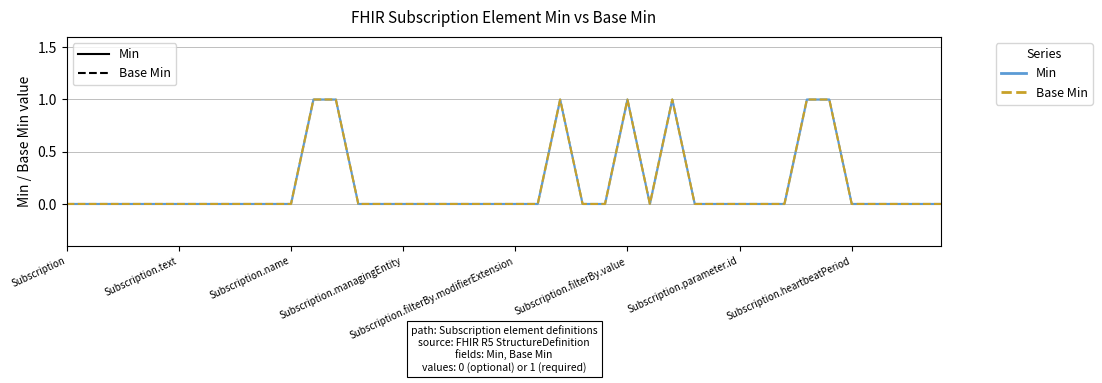

What is the difference between the maximum and minimum values in the Min series?

1